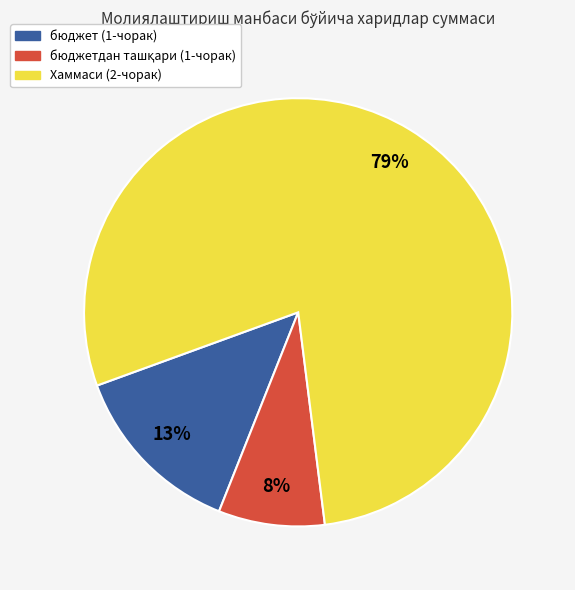

What is the largest slice in the pie chart?

Хаммаси (2-чорак)